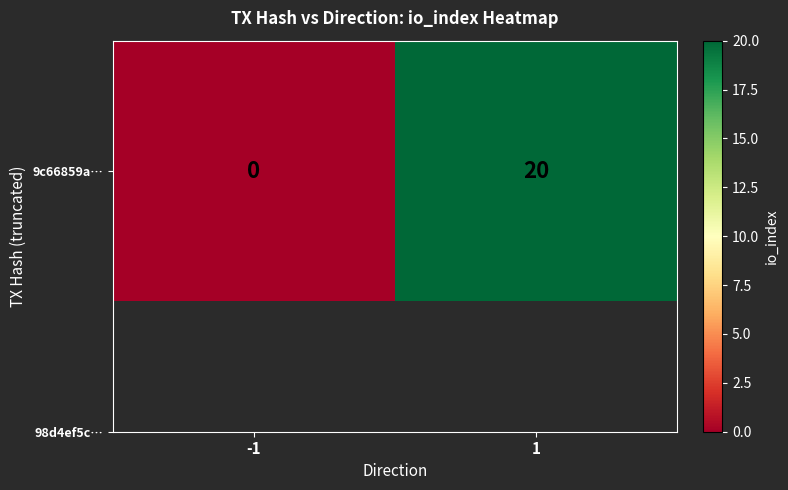

The chart shows a value of 20 at 1. True or false?

True